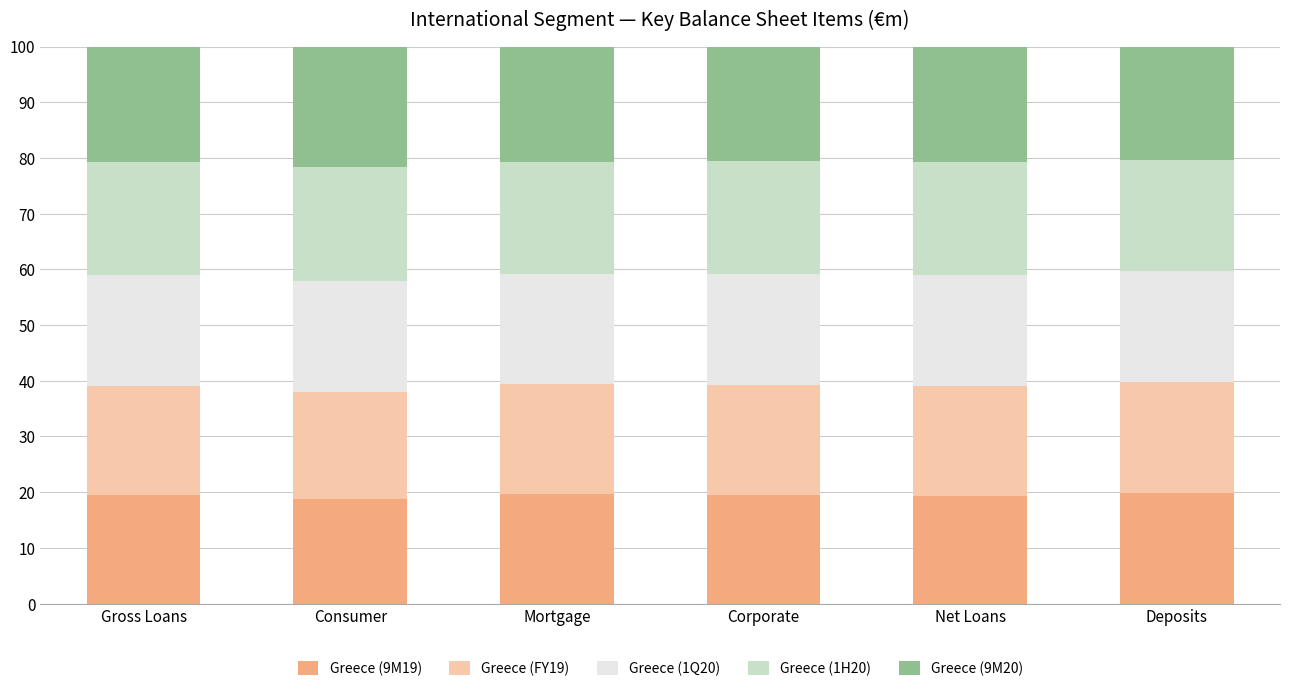

What is the total value across all series at Gross Loans?

100.0